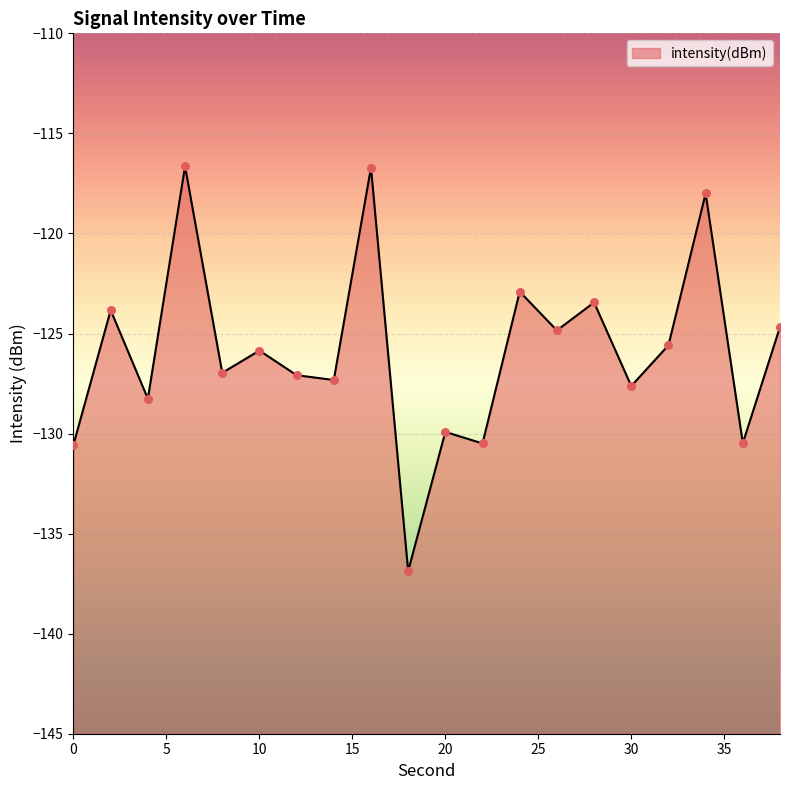

Which has a higher value, 24 or 28?

24